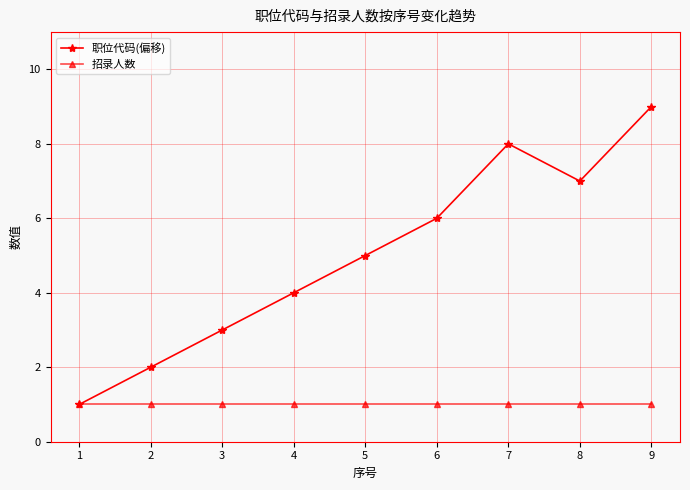

At which category is the sum across all series the highest?

9